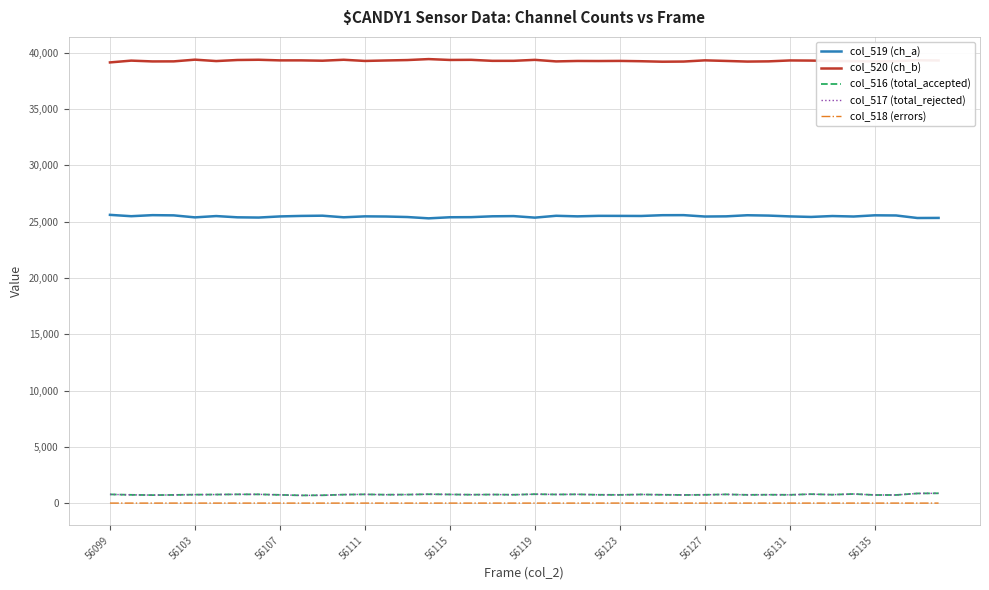

Which series has the largest total across all categories?

col_520 (ch_b)